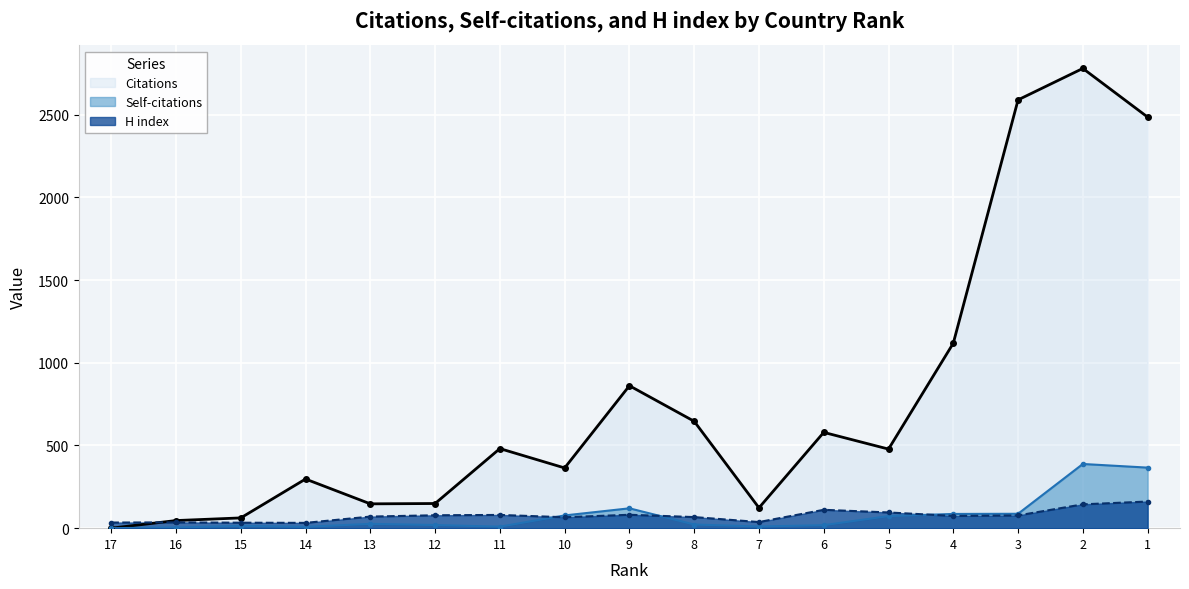

At which category does Citations reach its first local peak?

14